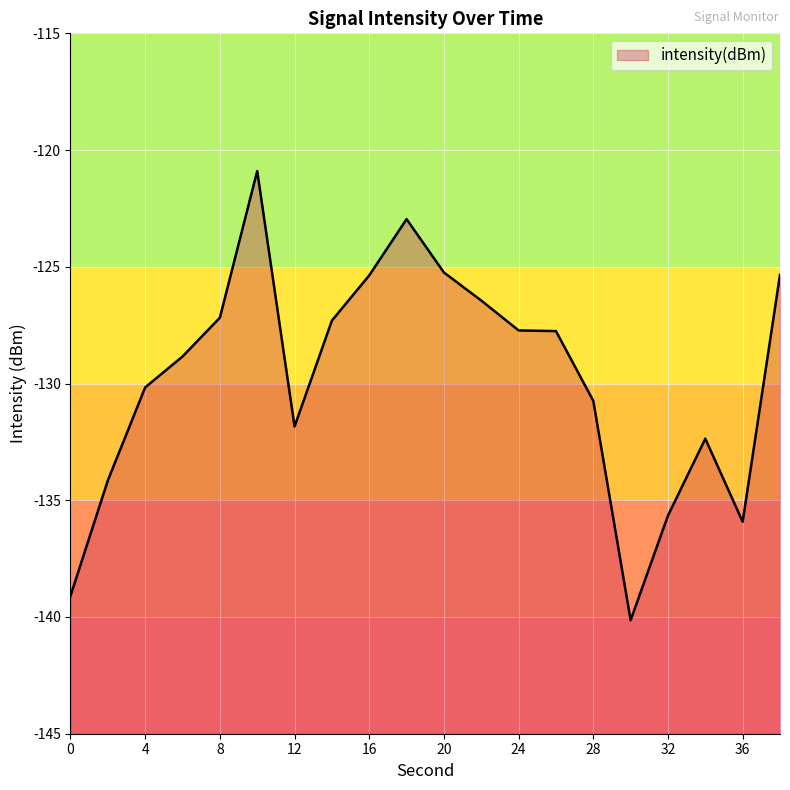

Count the number of data series in this chart.

1